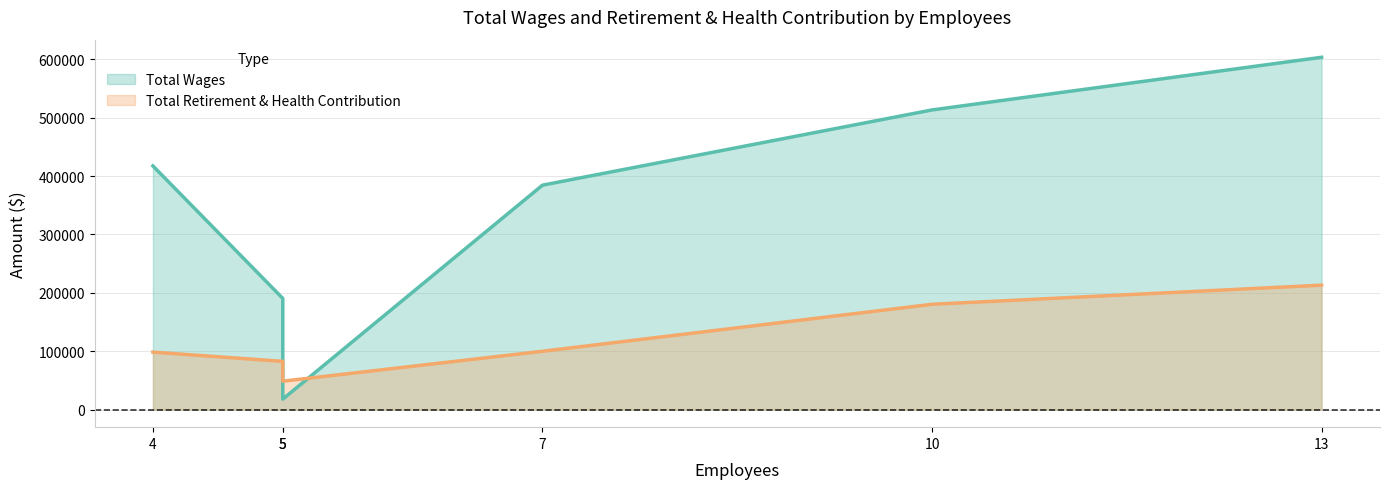

Between which two adjacent categories do Total Retirement & Health Contribution and Total Wages first intersect?

5 and 5